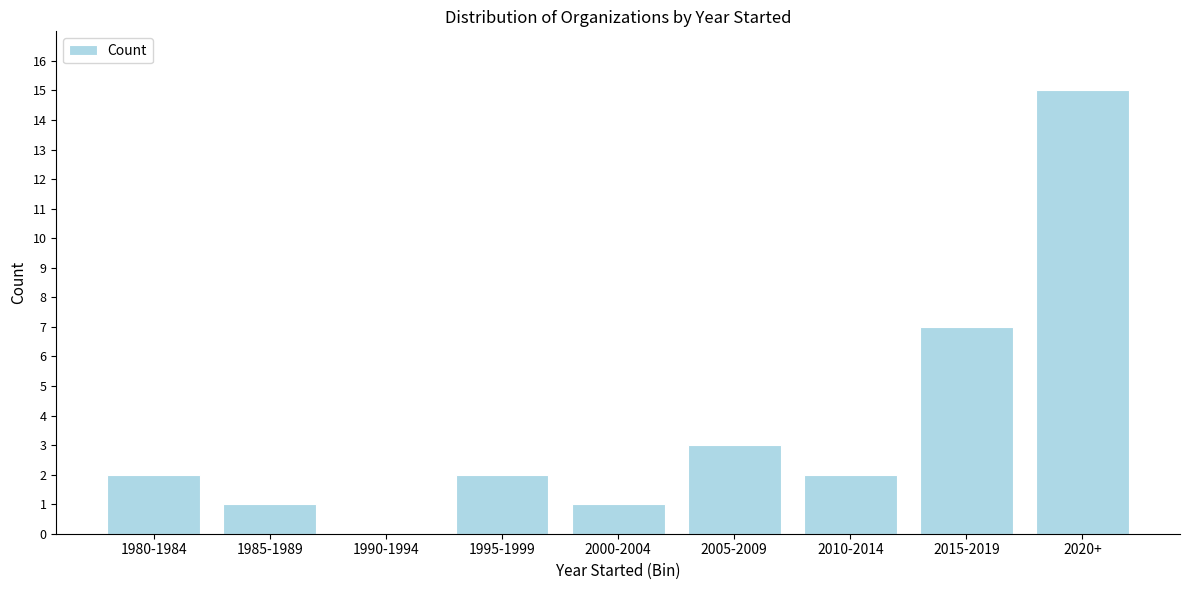

Reading right to left, transcribe all the data shown in this chart.

2020+=15	2015-2019=7	2010-2014=2	2005-2009=3	2000-2004=1	1995-1999=2	1990-1994=0	1985-1989=1	1980-1984=2